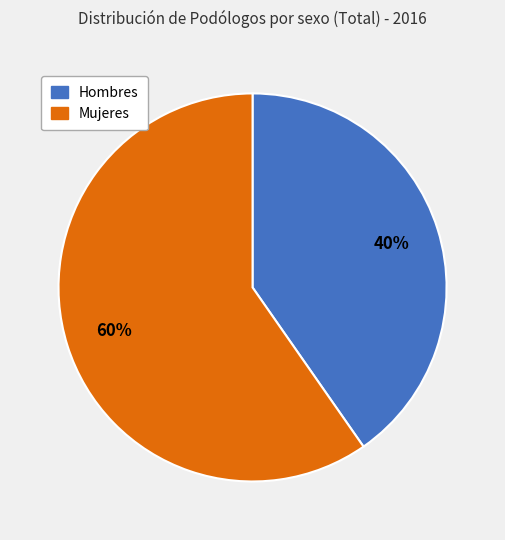

Count the number of slices in the pie.

2